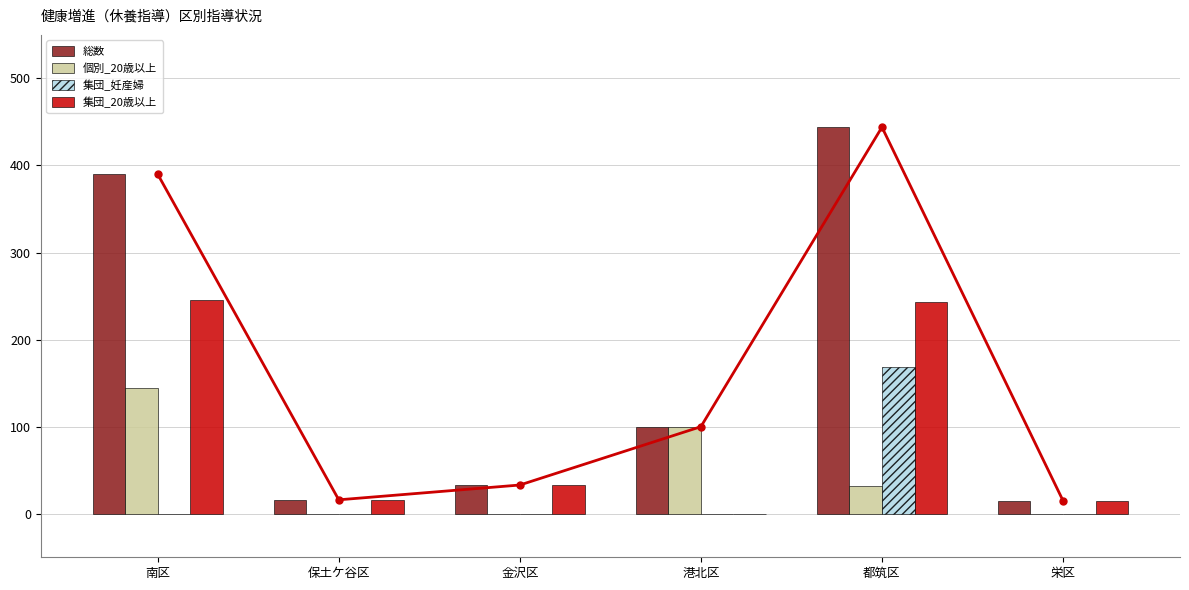

Reading left to right, extract all data points from this chart.

総数: 南区=390	保土ケ谷区=16	金沢区=33	港北区=100	都筑区=444	栄区=15
個別_20歳以上: 南区=144	保土ケ谷区=0	金沢区=0	港北区=100	都筑区=32	栄区=0
集団_妊産婦: 南区=0	保土ケ谷区=0	金沢区=0	港北区=0	都筑区=169	栄区=0
集団_20歳以上: 南区=246	保土ケ谷区=16	金沢区=33	港北区=0	都筑区=243	栄区=15